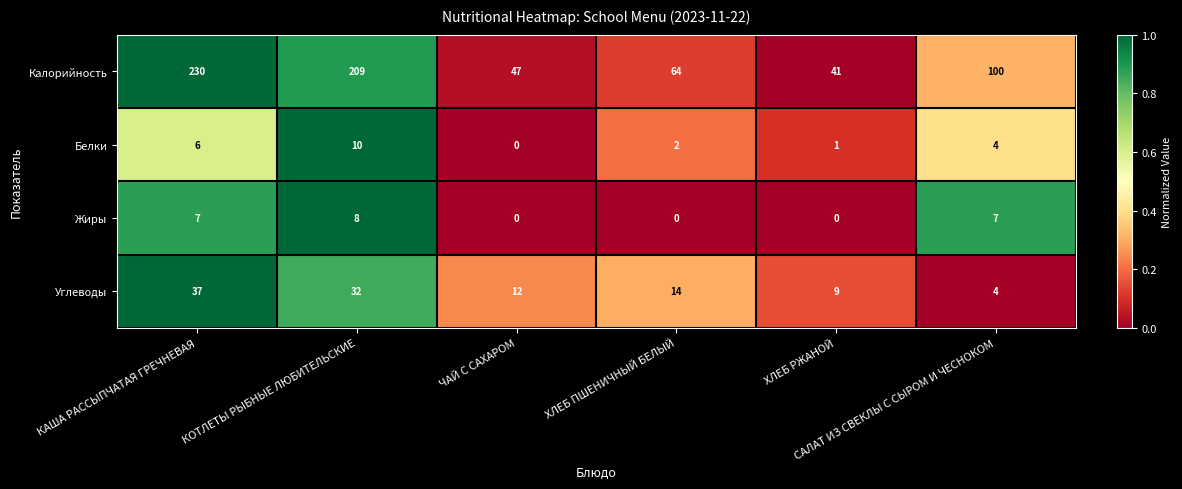

What is the difference between the highest and lowest values at ХЛЕБ ПШЕНИЧНЫЙ БЕЛЫЙ?

64